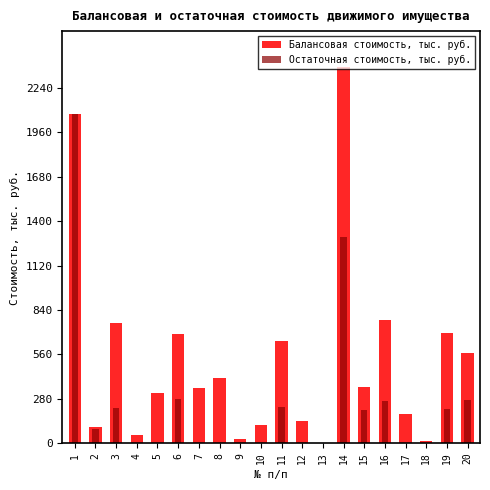

Between 3 and 19, which series saw the biggest shift?

Балансовая стоимость, тыс. руб.